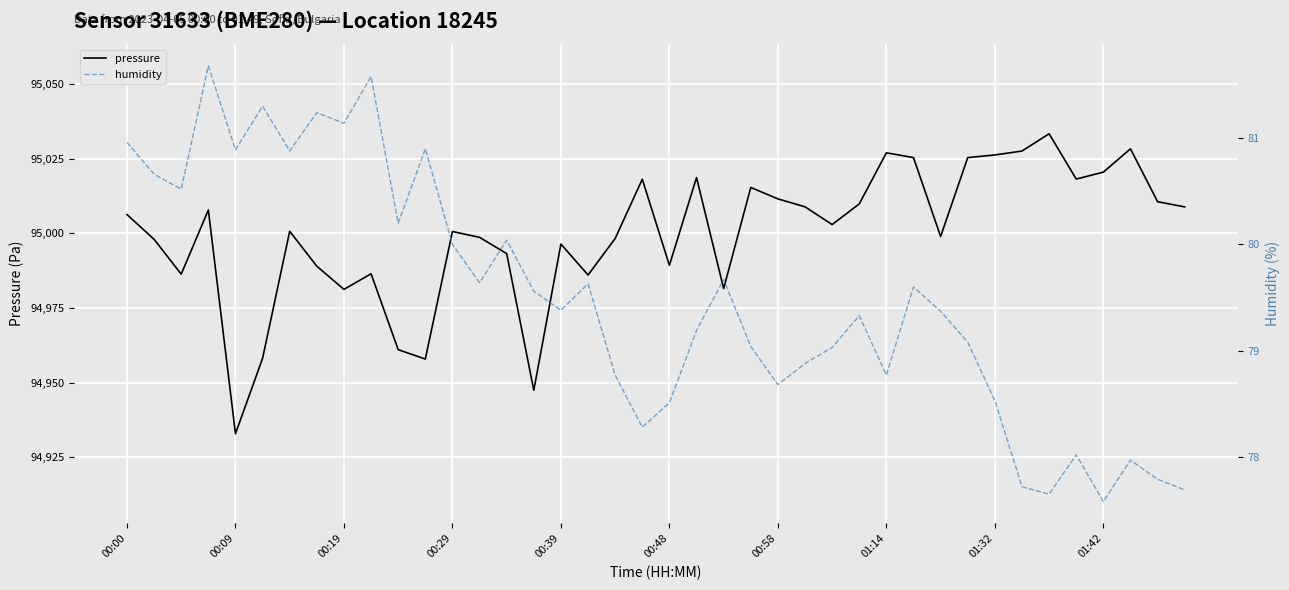

True or false: pressure and humidity cross at least once.

False